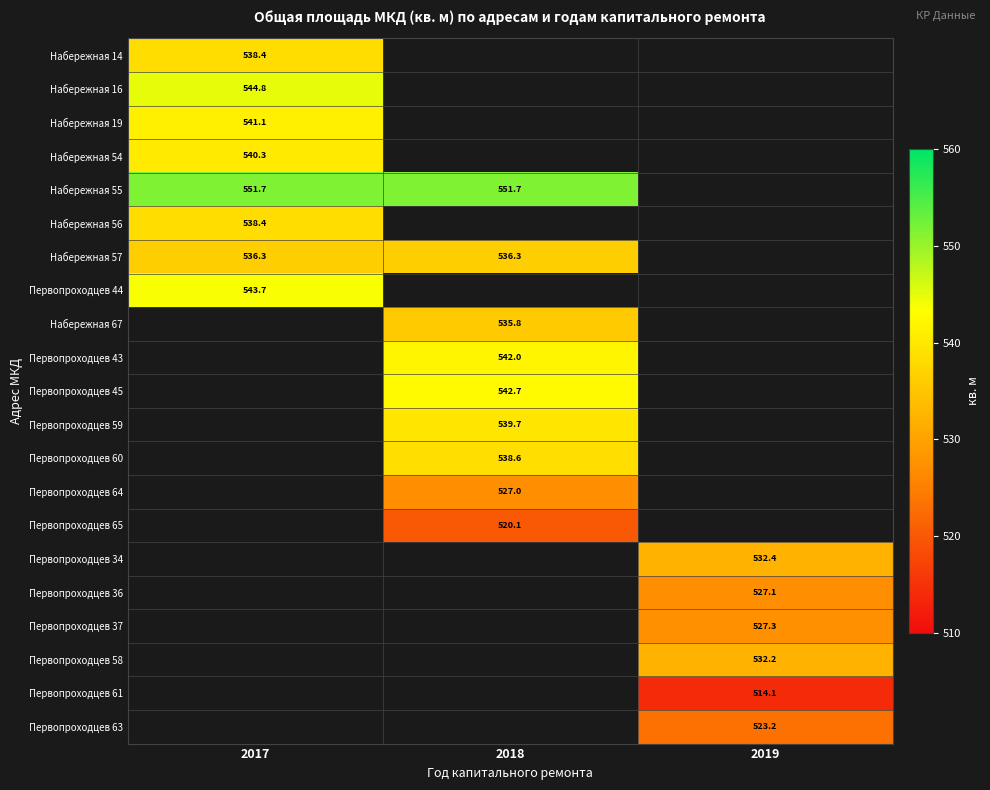

What is the minimum value shown in the chart?

514.1